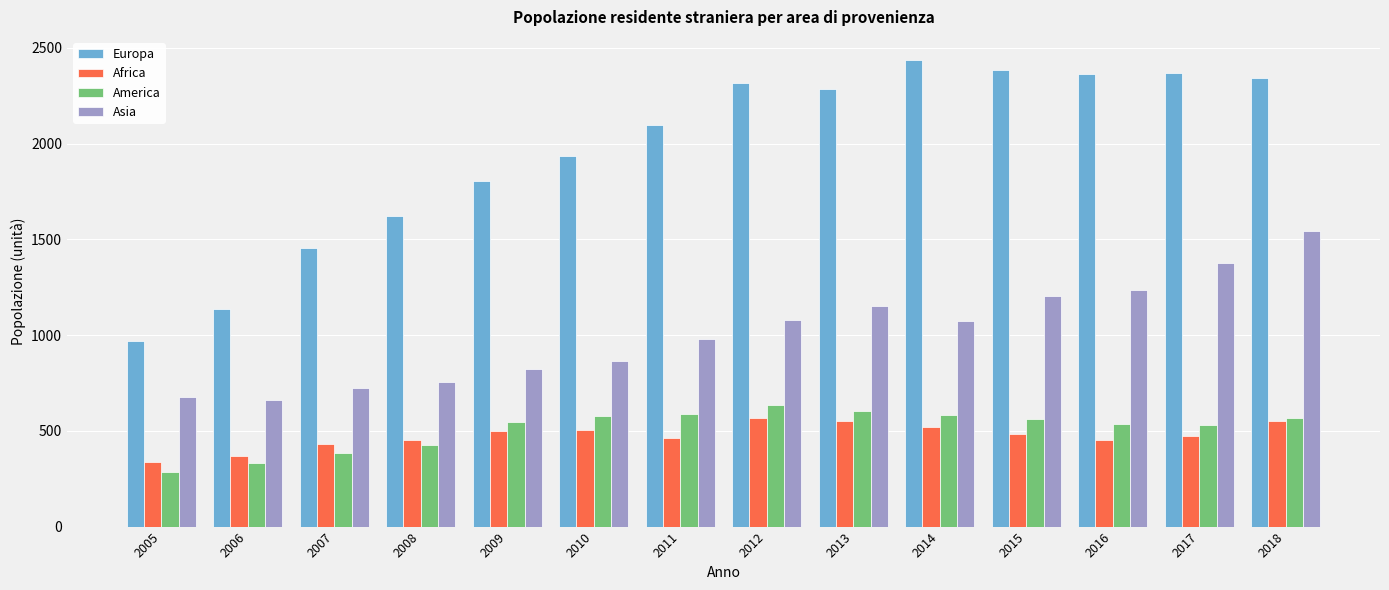

Is it true that Europa equals 1802 at 2009?

True